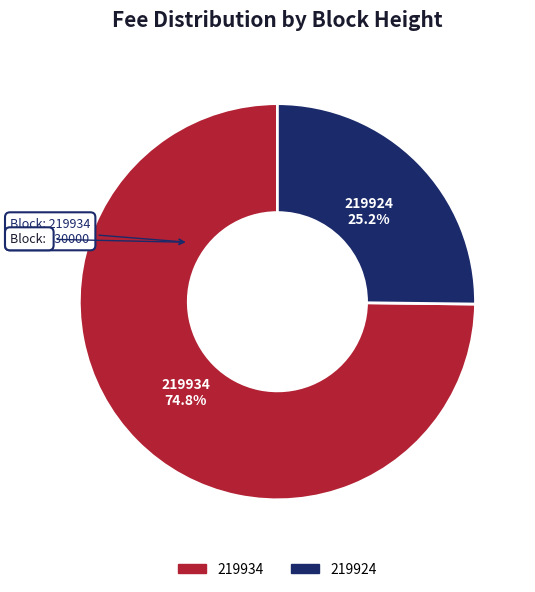

Rank the categories by value from highest to lowest.

219934, 219924